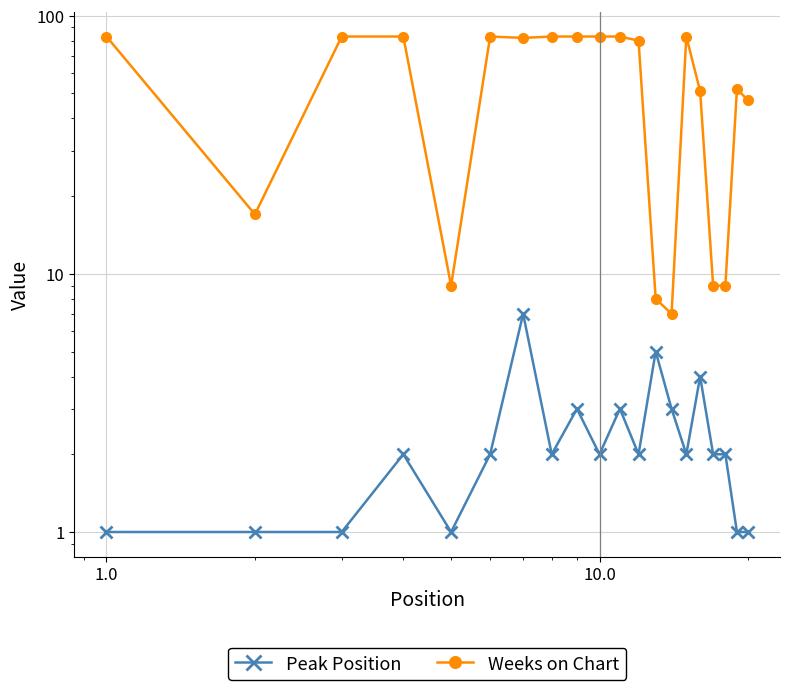

Reading left to right, extract all data points from this chart.

Peak Position: 1	1	1	2	1	2	7	2	3	2	3	2	5	3	2	4	2	2	1	1
Weeks on Chart: 83	17	83	83	9	83	82	83	83	83	83	80	8	7	83	51	9	9	52	47